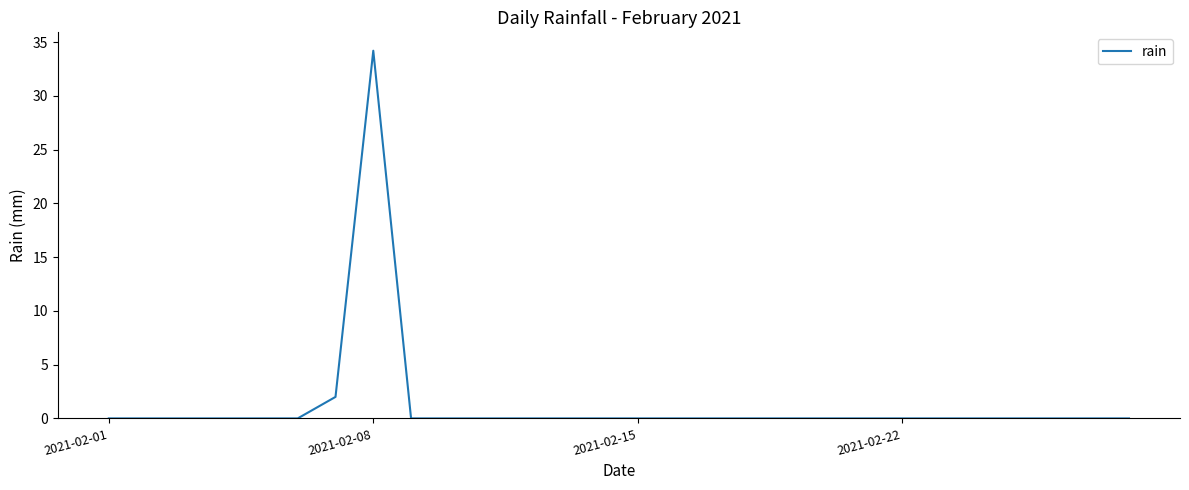

Reading right to left, transcribe all the data shown in this chart.

0.0	0.0	0.0	0.0	0.0	0.0	0.0	0.0	0.0	0.0	0.0	0.0	0.0	0.0	0.0	0.0	0.0	0.0	0.0	0.0	34.2	2.0	0.0	0.0	0.0	0.0	0.0	0.0